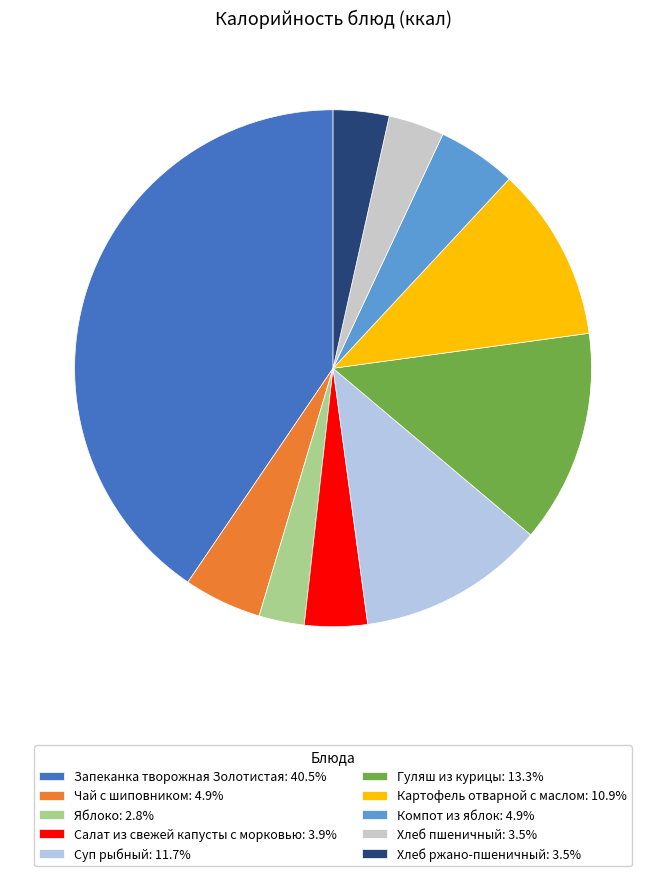

How many slices are in this pie chart?

10